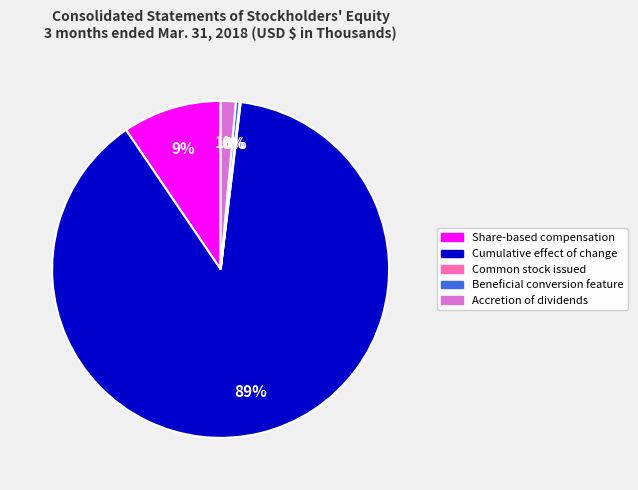

Is there any slice that represents more than half of the pie?

Yes